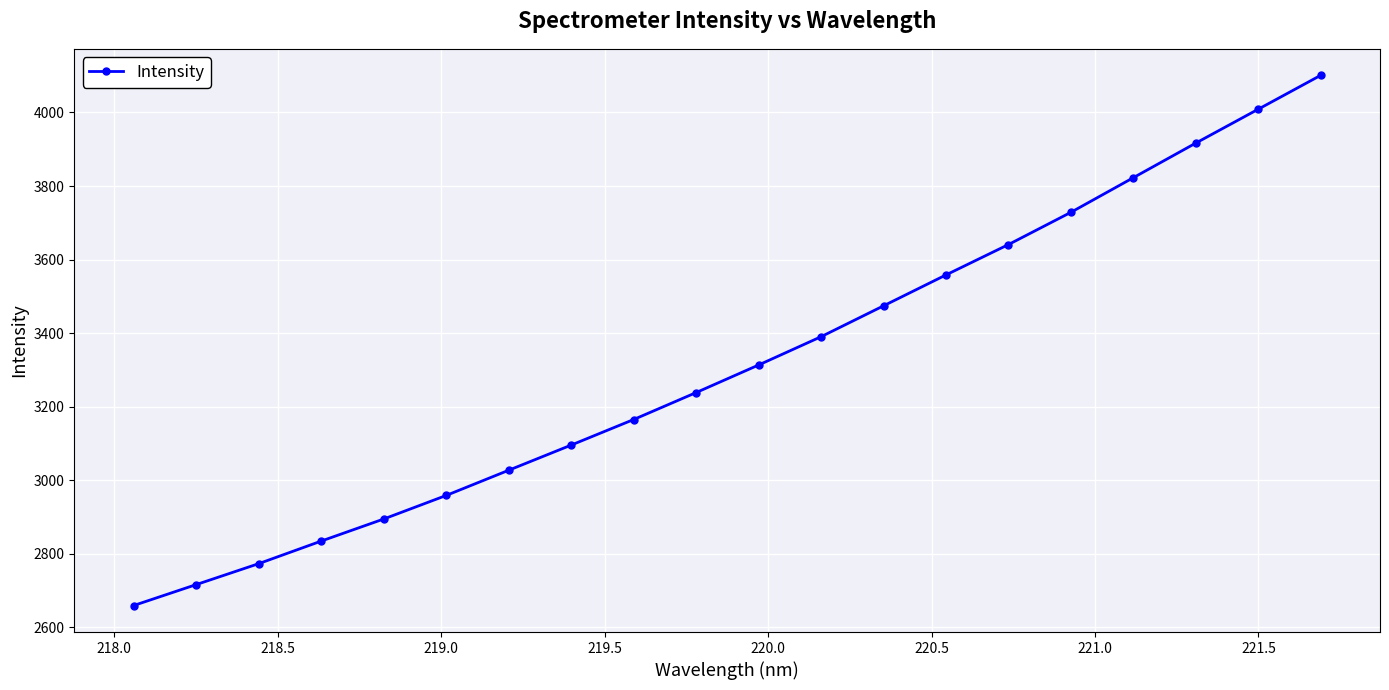

What is the minimum value shown in the chart?

2659.1